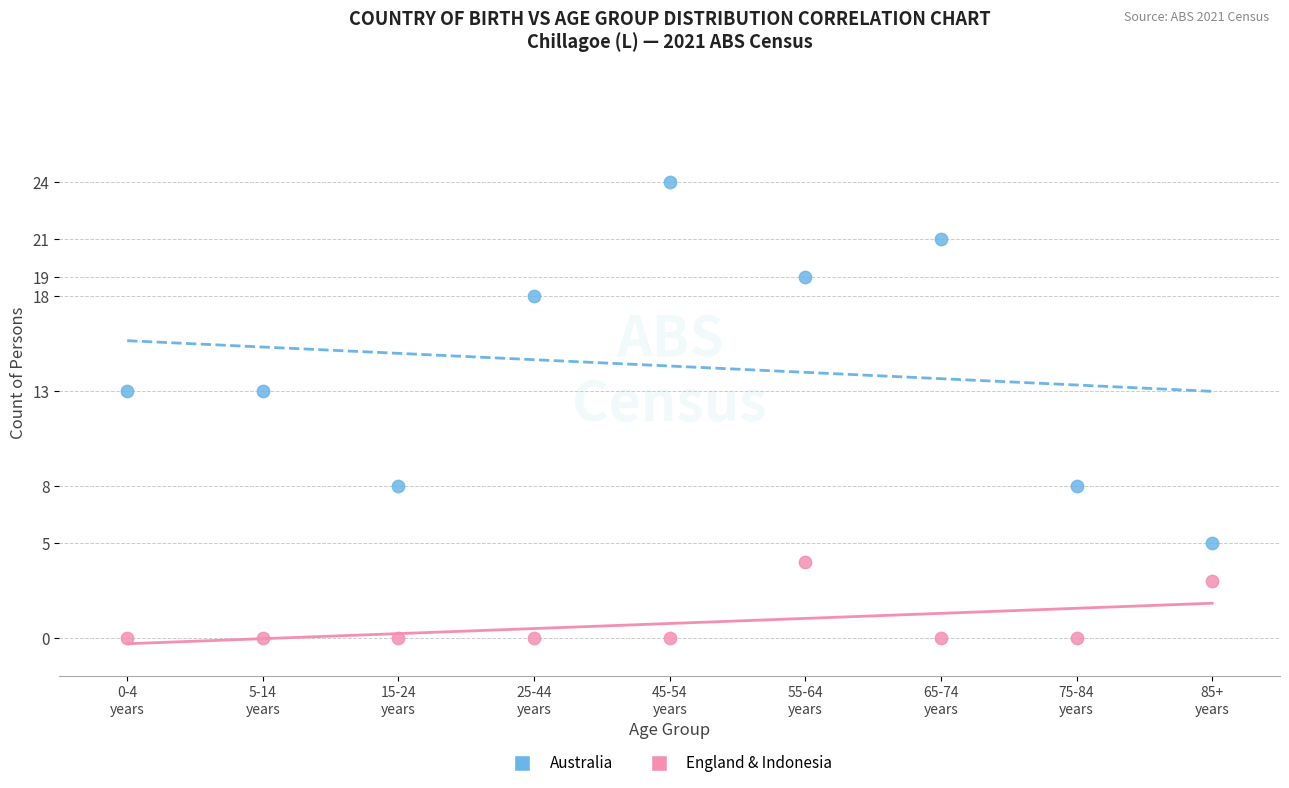

Across all data points, what is the range of Y values (max minus min)?

24